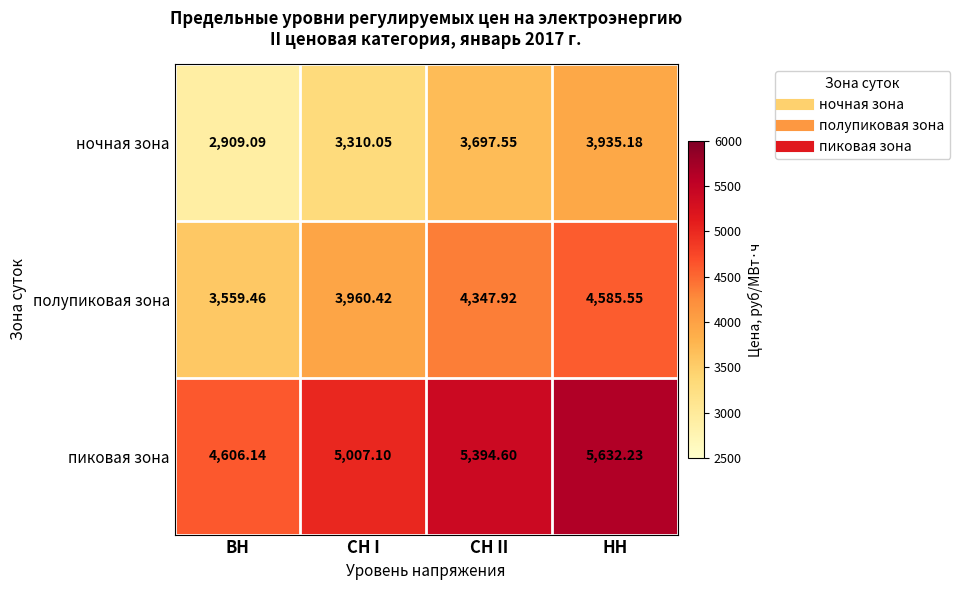

What is the greatest value displayed?

5632.2